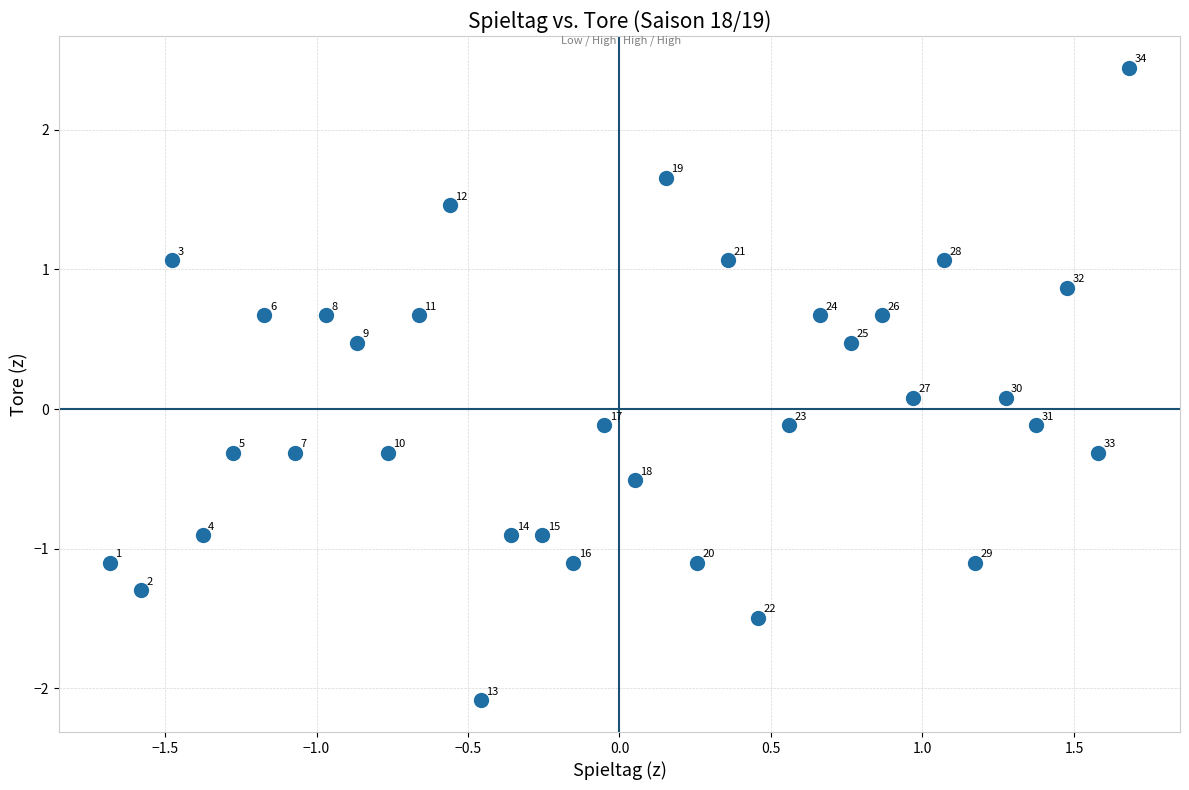

What is the range of Y values (max minus min)?

4.5